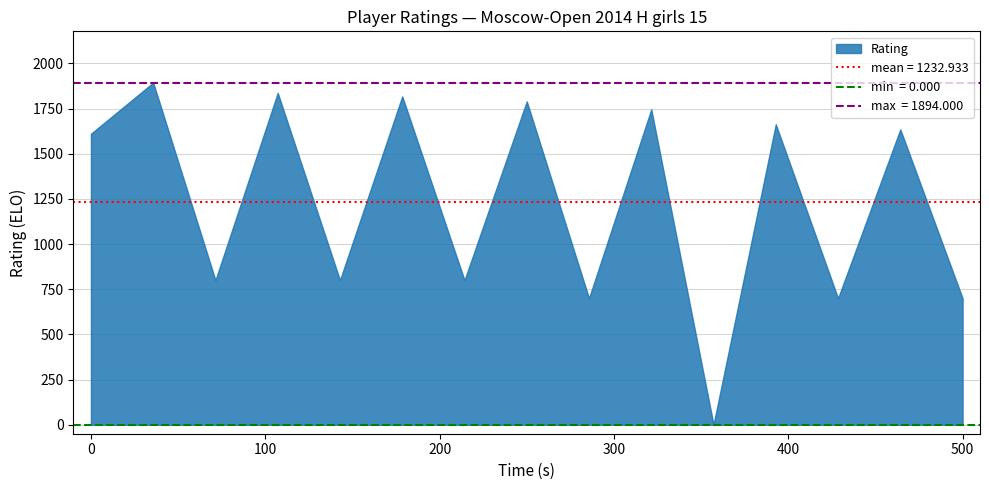

What is the greatest value displayed?

1894